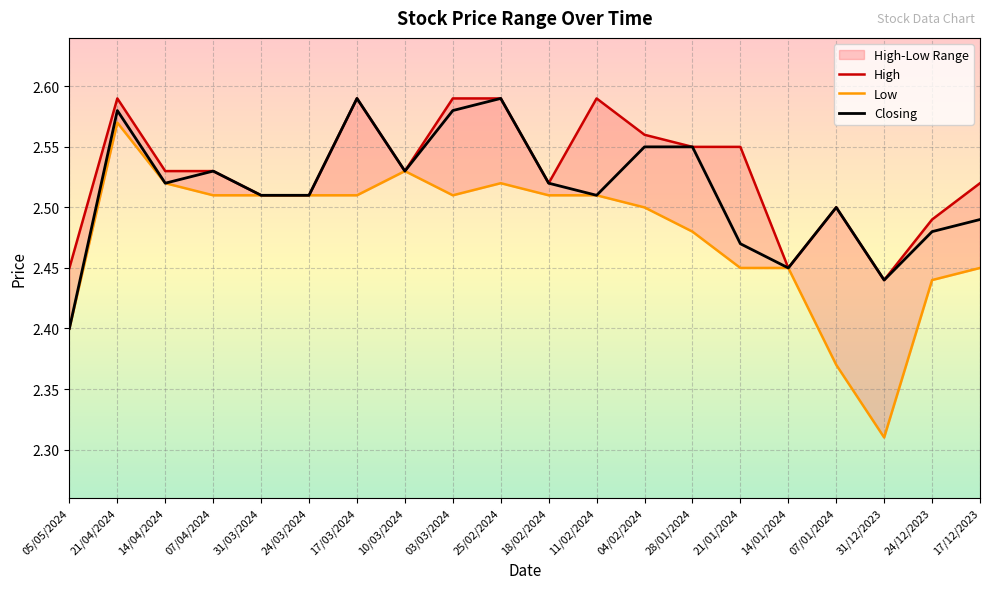

At how many categories does at least one series exceed 2?

20